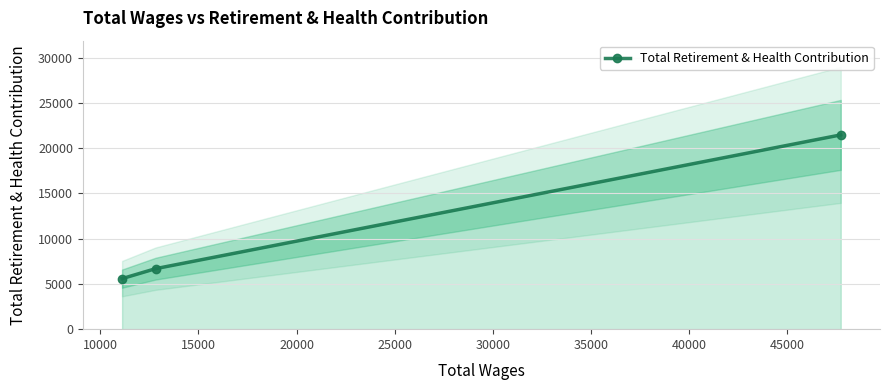

What is the value of the 2nd point from the left?

6686